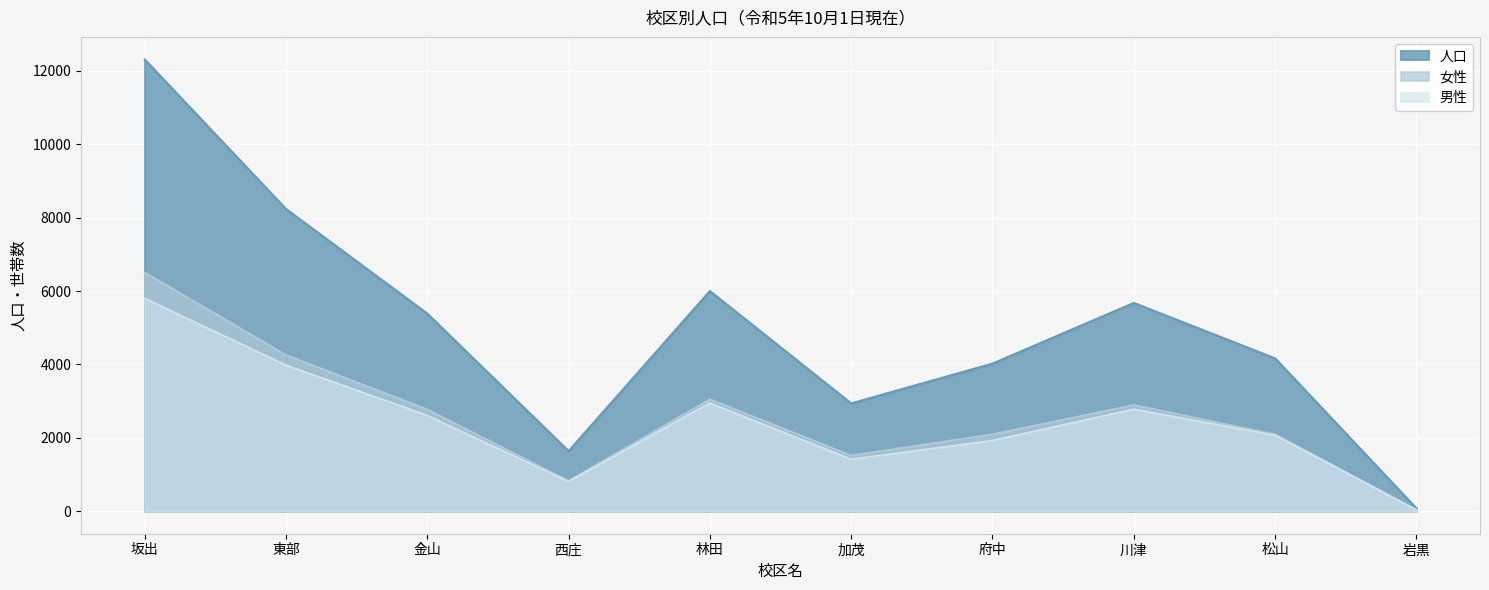

At which category does the chart reach its peak across all series?

坂出